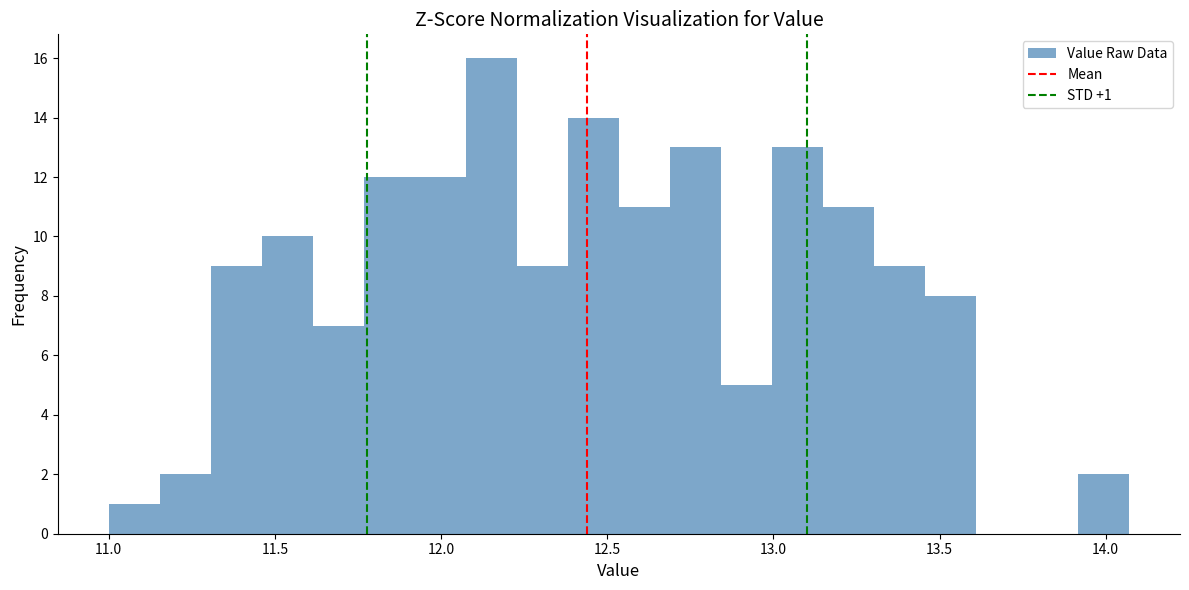

Read against the x-axis, roughly where is the centre of the tallest bar?

12.15